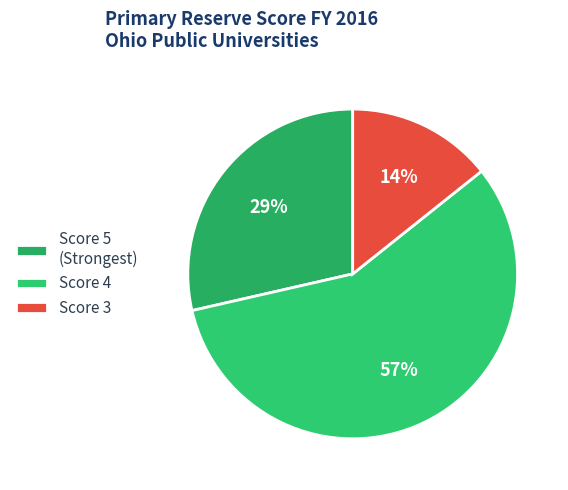

How many segments does this pie chart have?

3